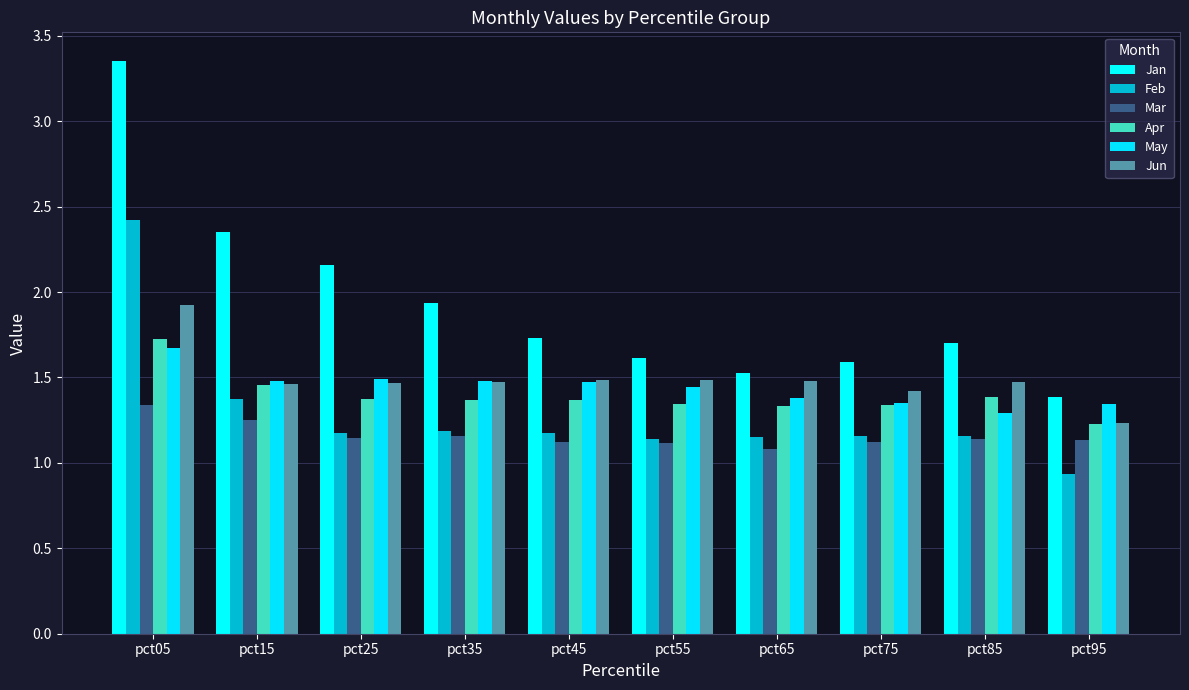

What is the lowest value of the Feb series?

0.9